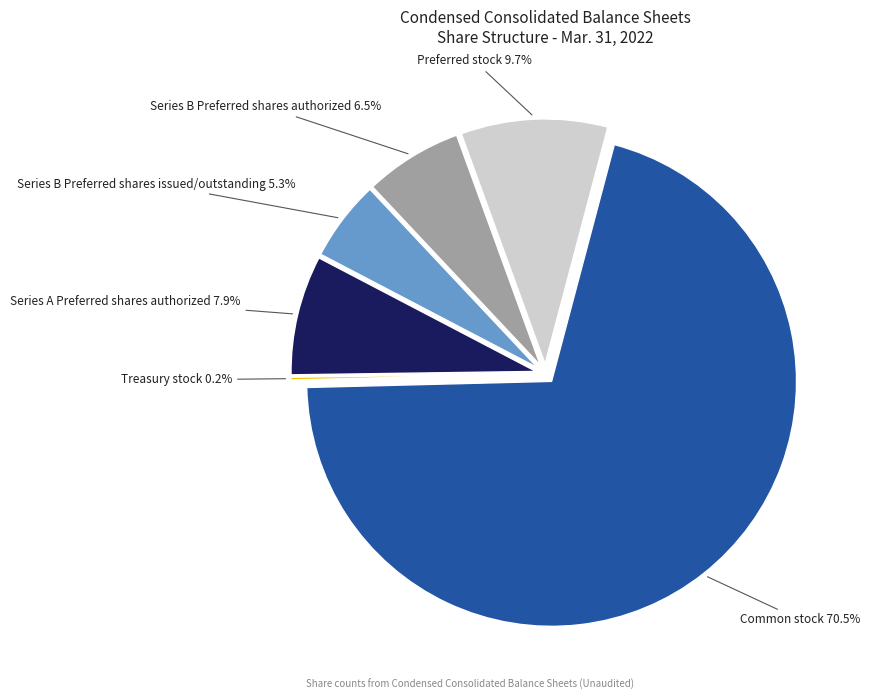

To the nearest percent, what is the difference between the Treasury stock, shares and Series B Preferred shares issued/outstanding slice percentages?

5%